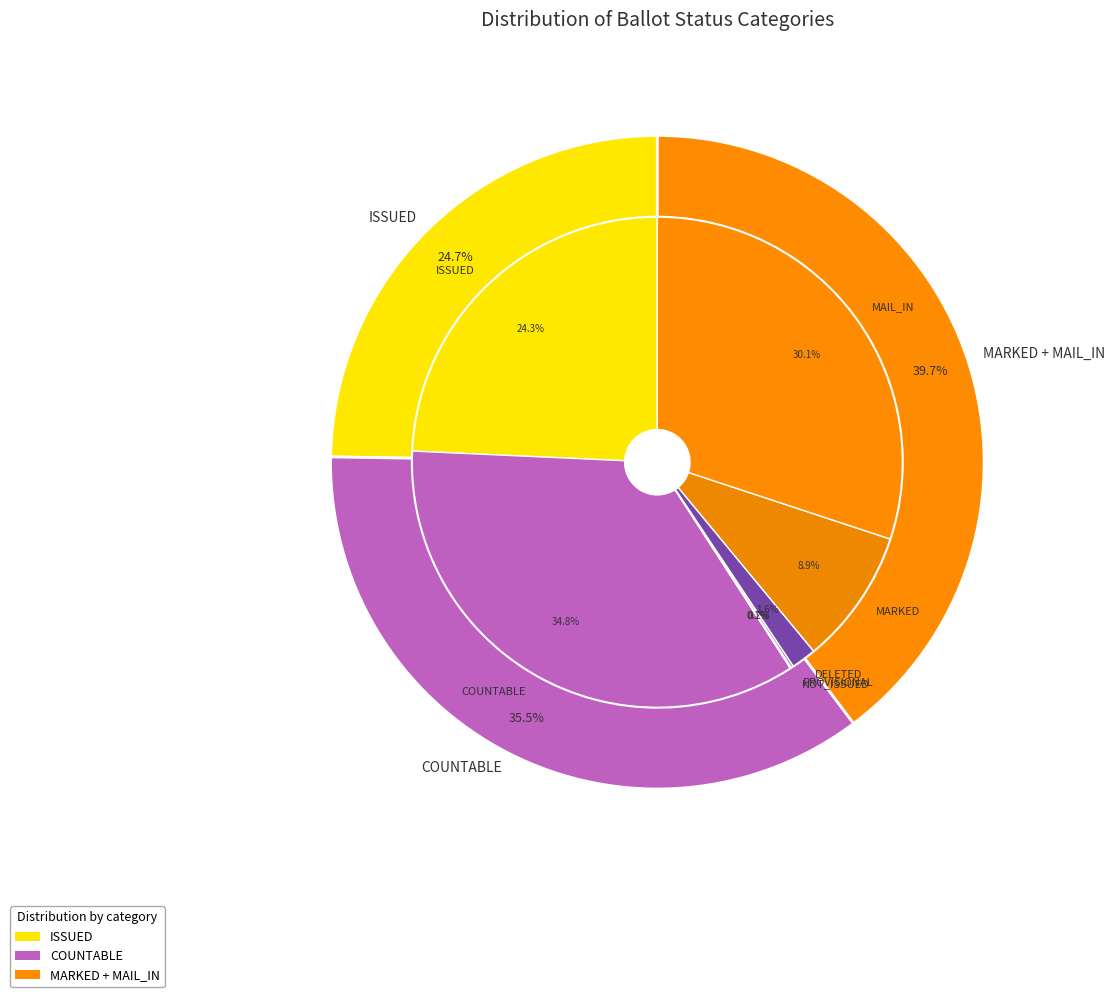

What percentage is the MARKED slice, to the nearest percent?

9%